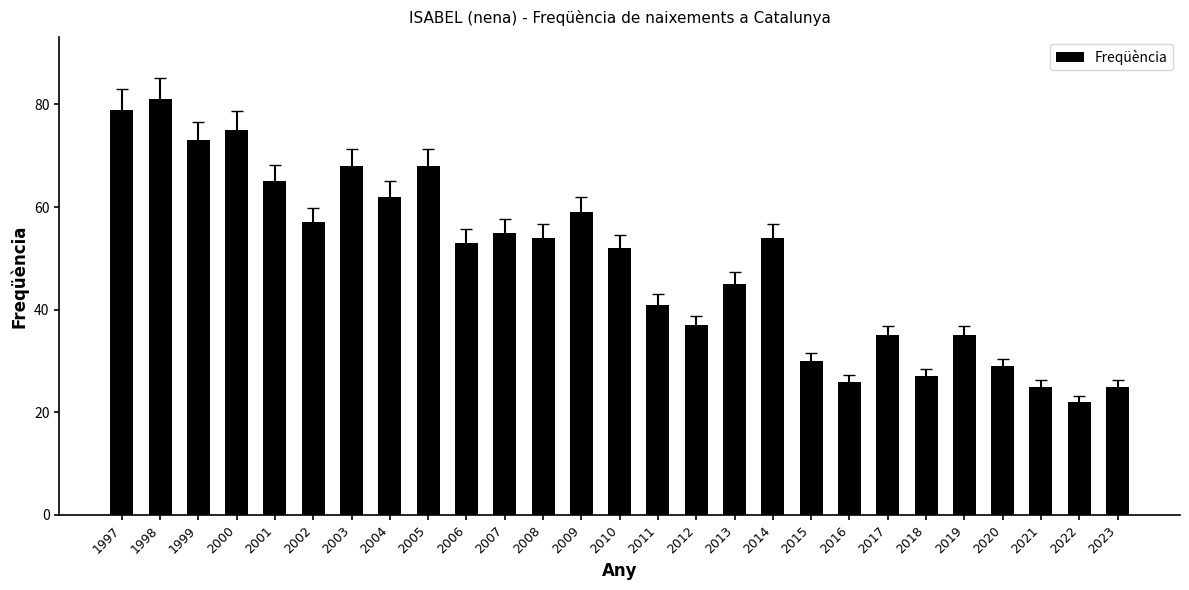

What is the maximum value shown in the chart?

81